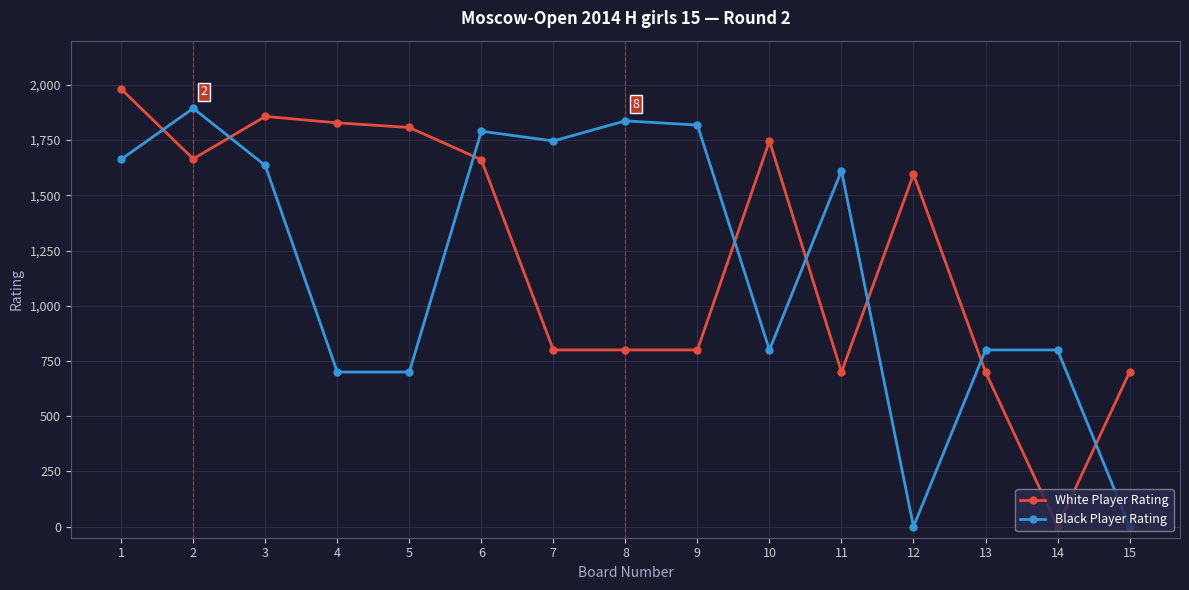

What is the difference between the second highest and minimum values in the Black Player Rating series?

1837